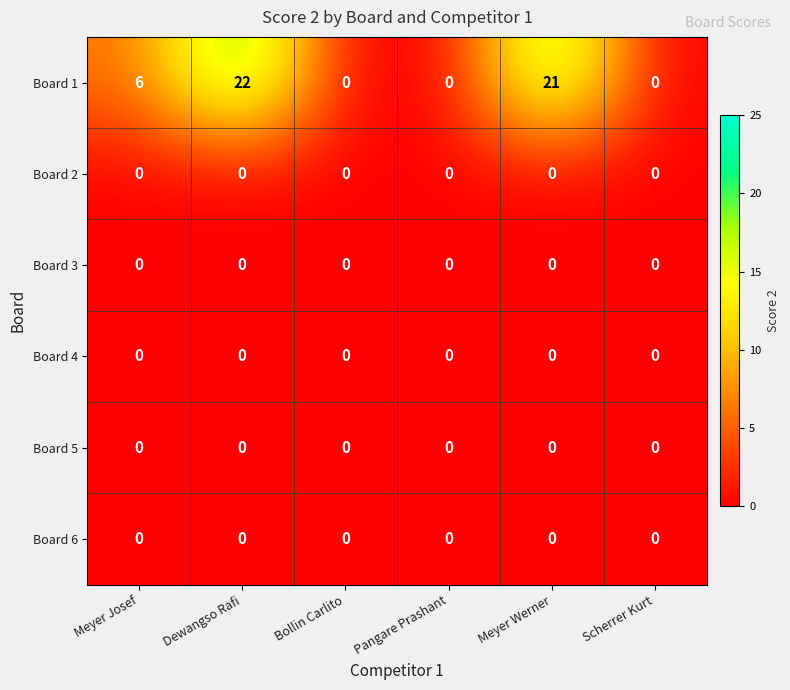

Which series has the largest total across all categories?

Board 1